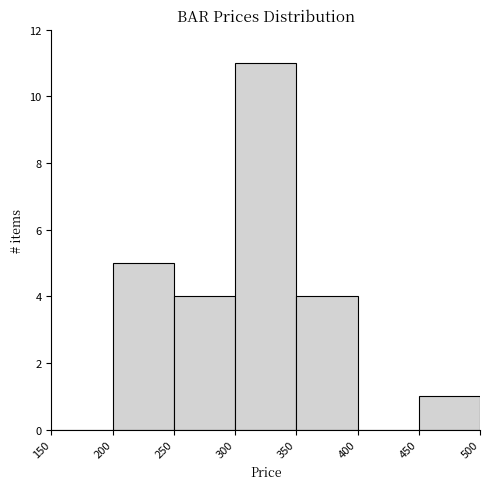

Reading left to right, transcribe this chart: for each bar, give the range it covers on the x-axis and its height. The values are not printed on the chart, so give them approximately, as read against the axis.

150 to 200: 0
200 to 250: 5
250 to 300: 4
300 to 350: 11
350 to 400: 4
400 to 450: 0
450 to 500: 1